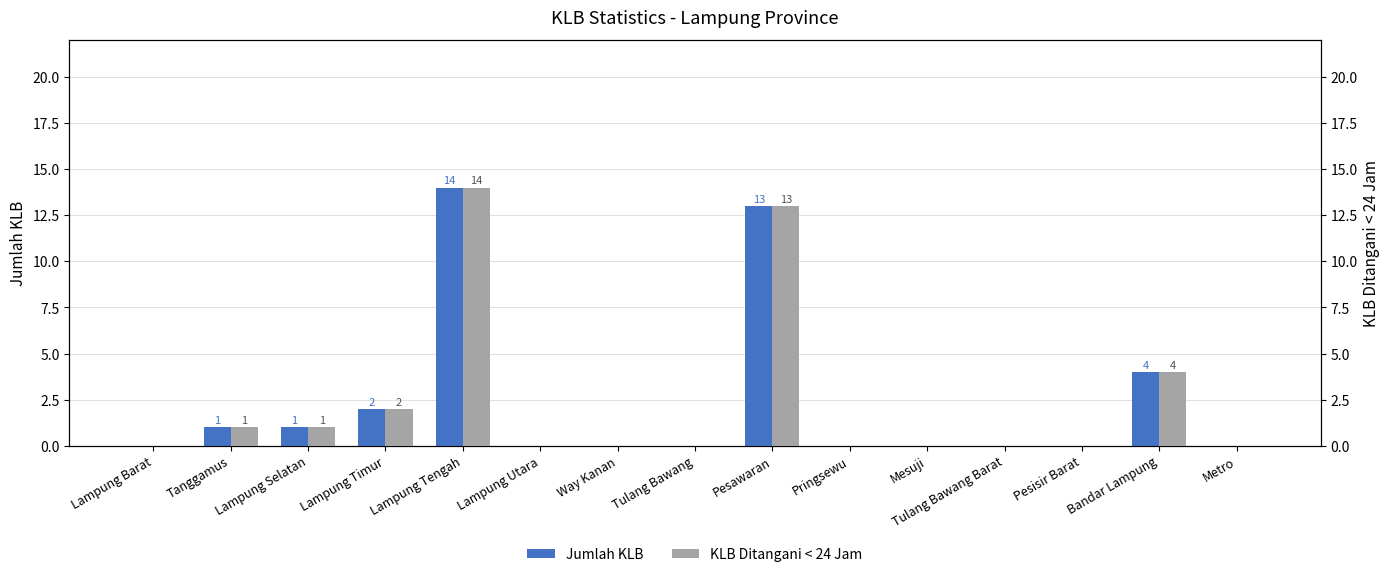

What is the label of the 12th bar from the left?

Tulang Bawang Barat